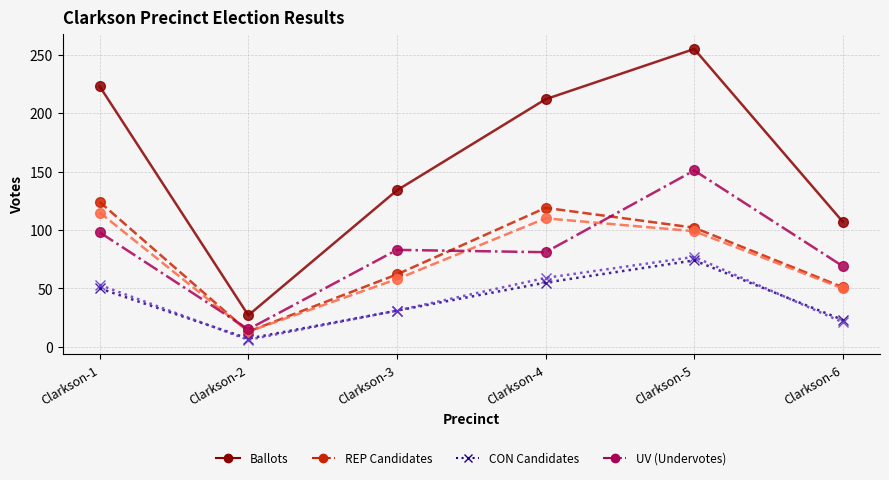

At which category does the chart reach its peak across all series?

Clarkson-5